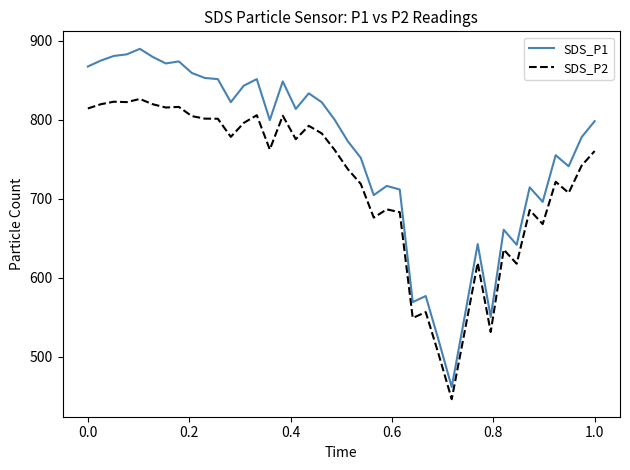

Which series has the largest range (max minus min)?

SDS_P1